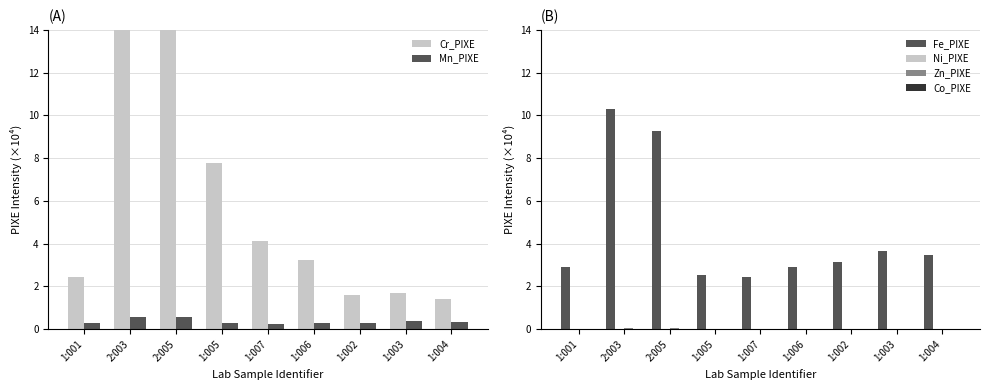

What value does the Cr_PIXE series have at 1:007?

4.1